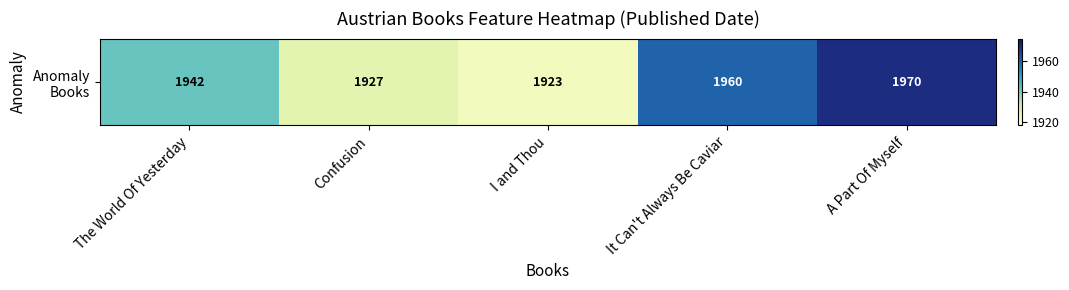

Which category has the lowest value across all series?

I and Thou